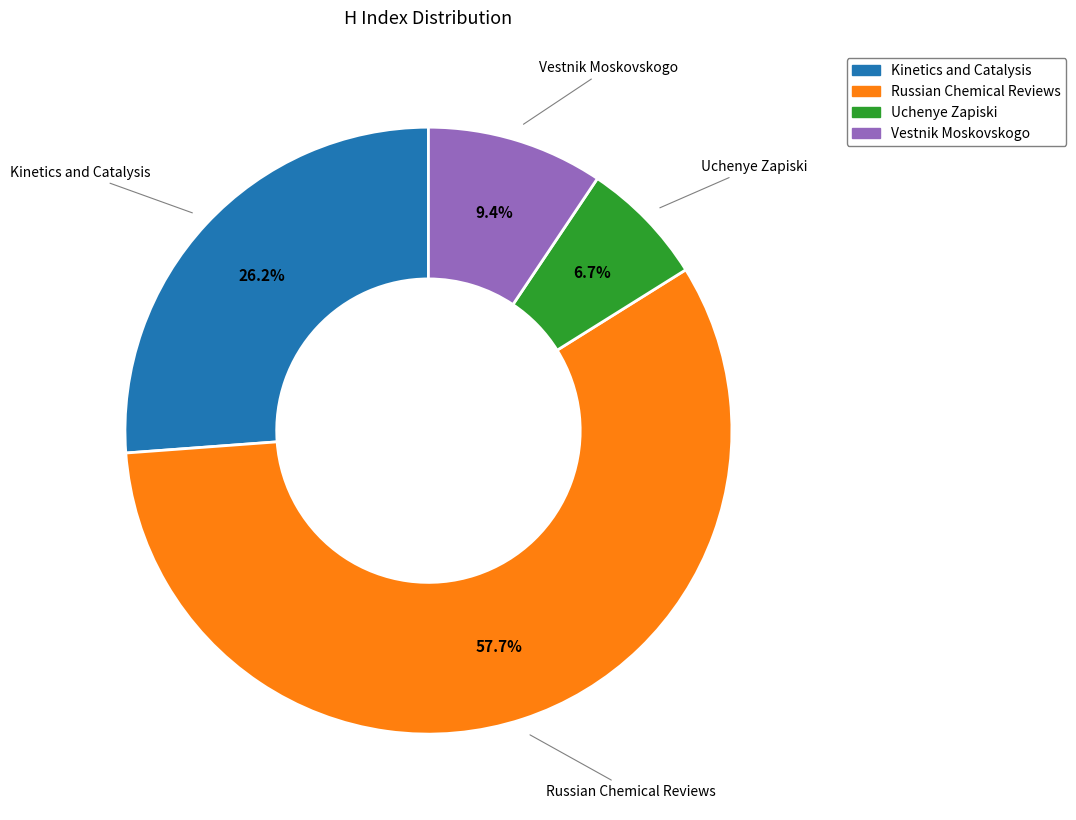

Rank the categories by value from lowest to highest.

Uchenye Zapiski Kazanskogo Universiteta, Vestnik Moskovskogo Universiteta, Kinetics and Catalysis, Russian Chemical Reviews